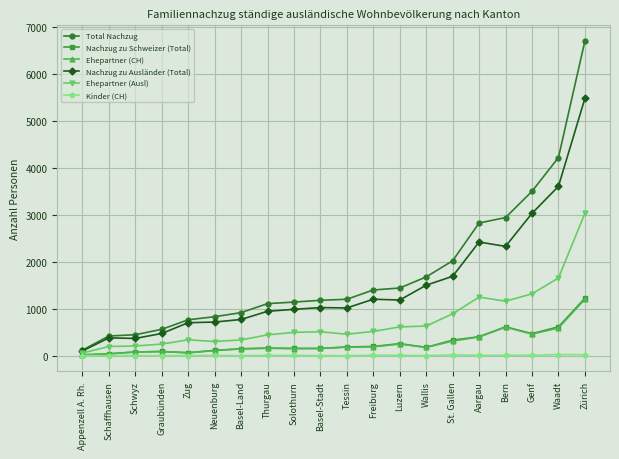

What is the difference between the maximum and minimum values in the Nachzug zu Ausländer (Total) series?

5385